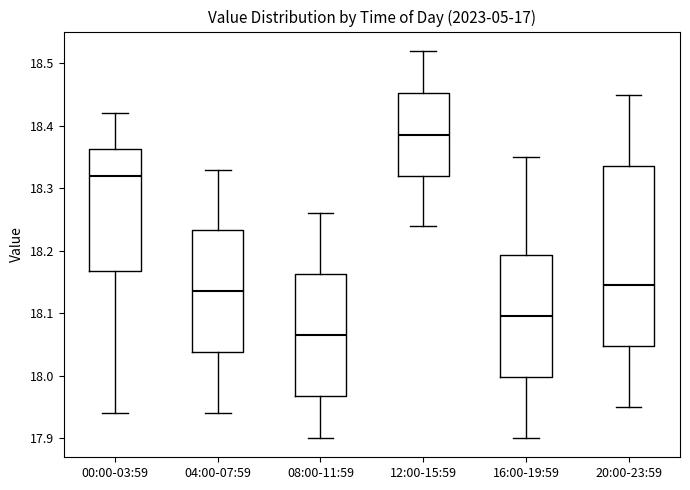

Where is the upper edge of the box for 00:00-03:59 on the y-axis? The values are not printed on the chart, so give them approximately, as read against the axis.

18.36